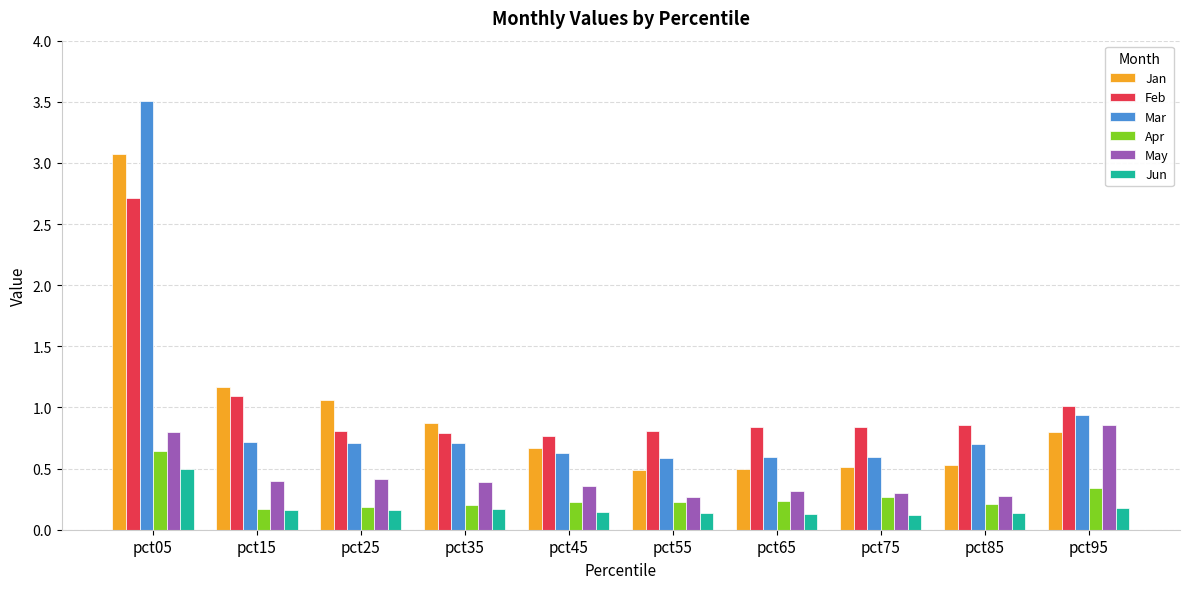

Which series has the widest spread of values?

Mar